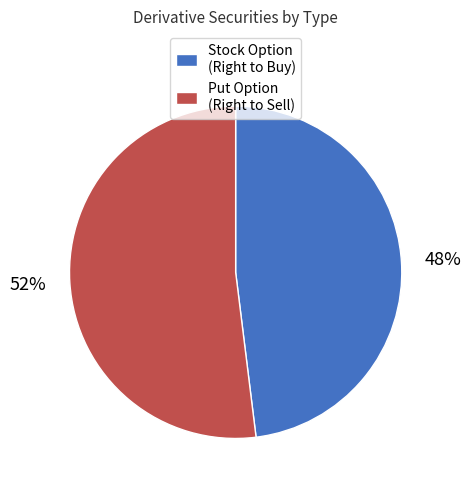

How many slices are in this pie chart?

2